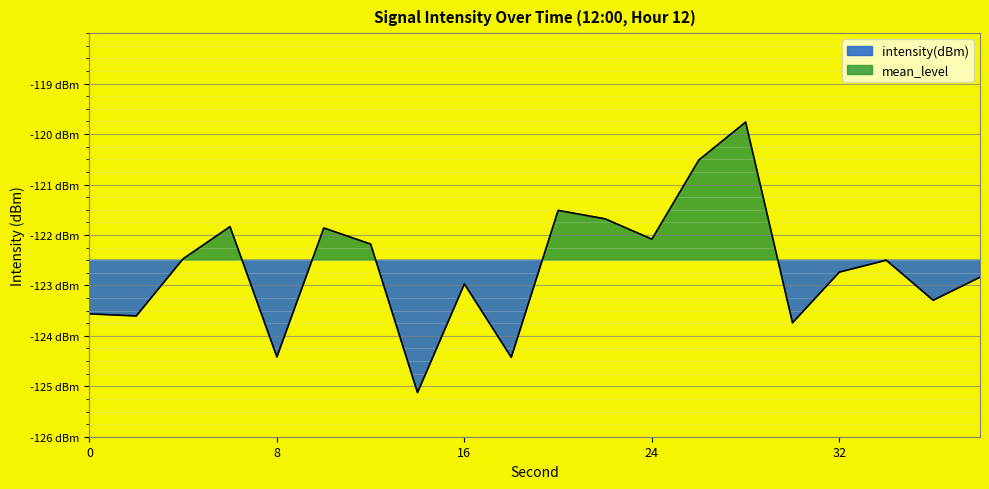

Between 14 and 28, which is larger?

28